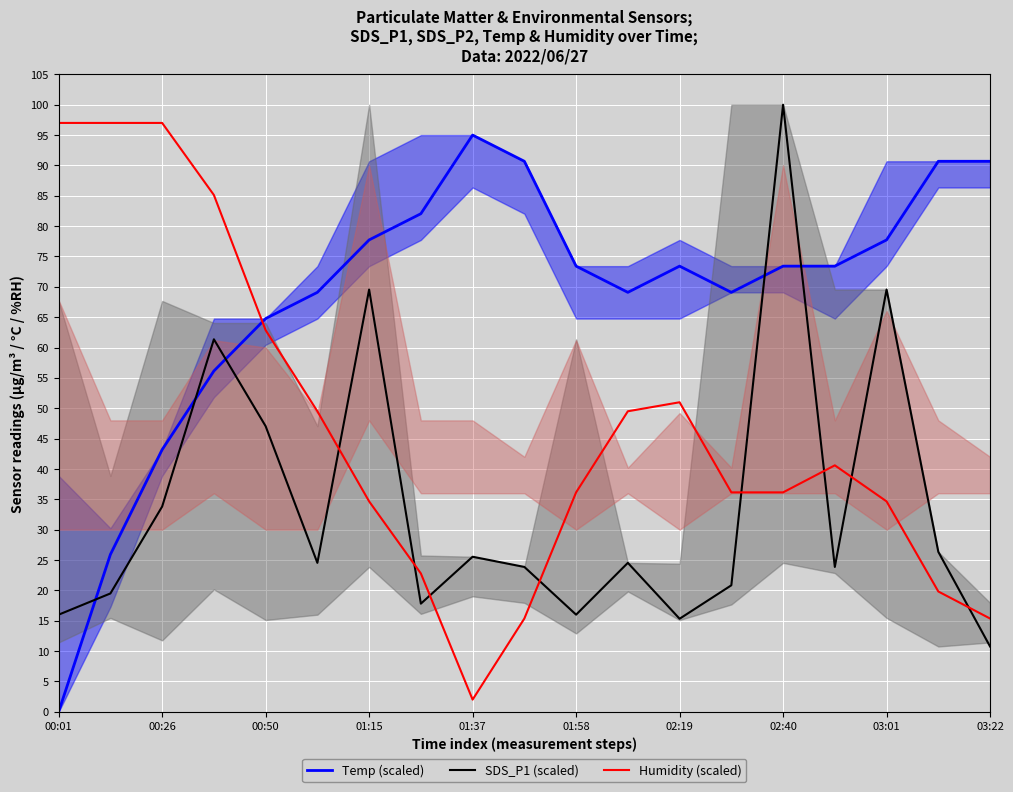

At how many categories does at least one series exceed 25?

19